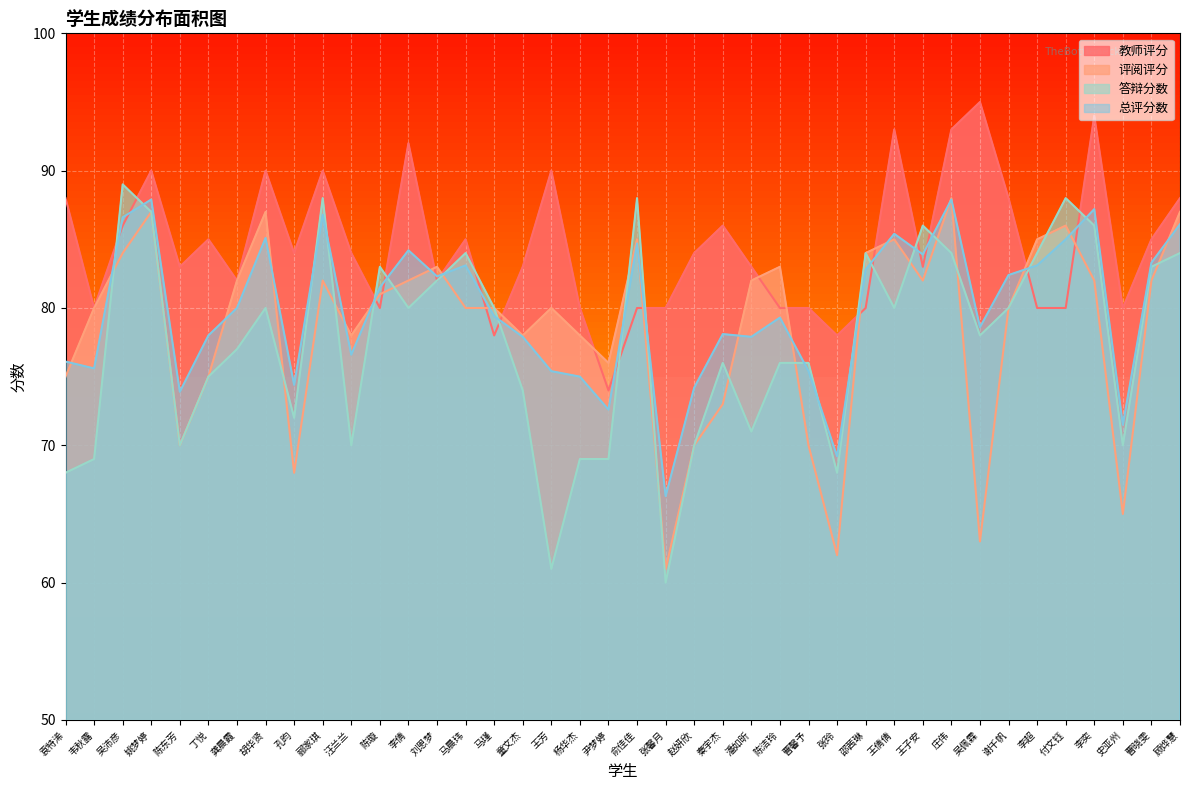

What is the sum of all 答辩分数 values?

3099.0